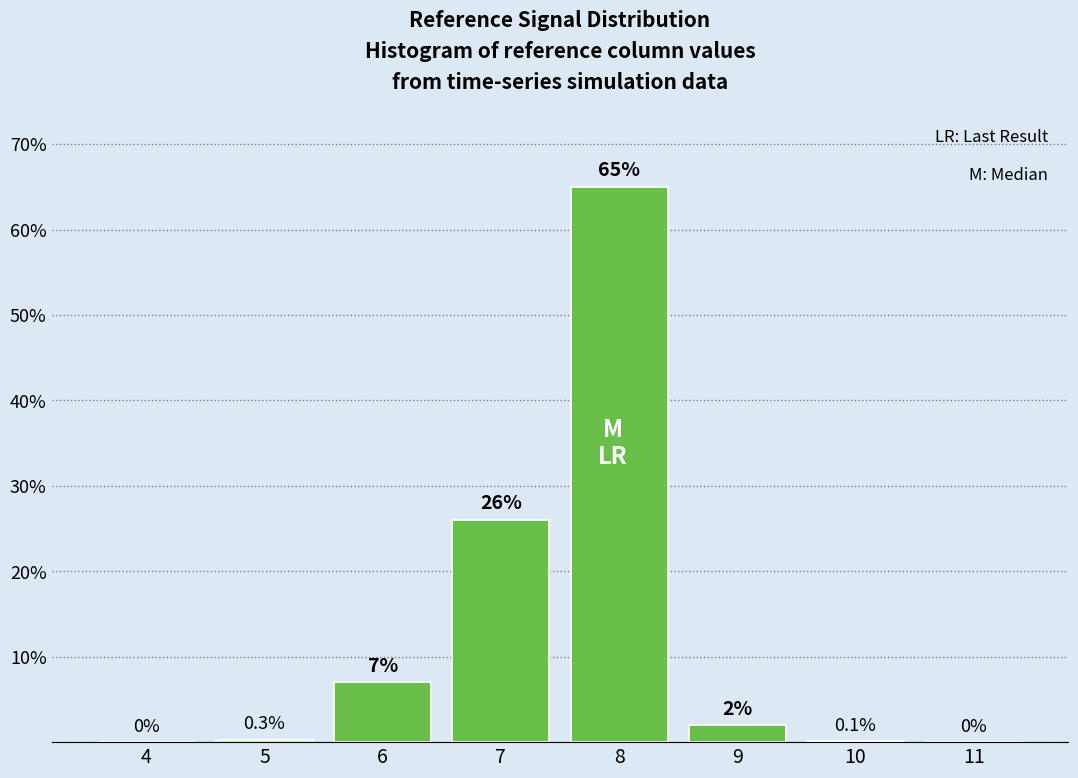

Reading left to right, transcribe all the data shown in this chart.

4=0.0	5=0.3	6=7.0	7=26.0	8=65.0	9=2.0	10=0.1	11=0.0